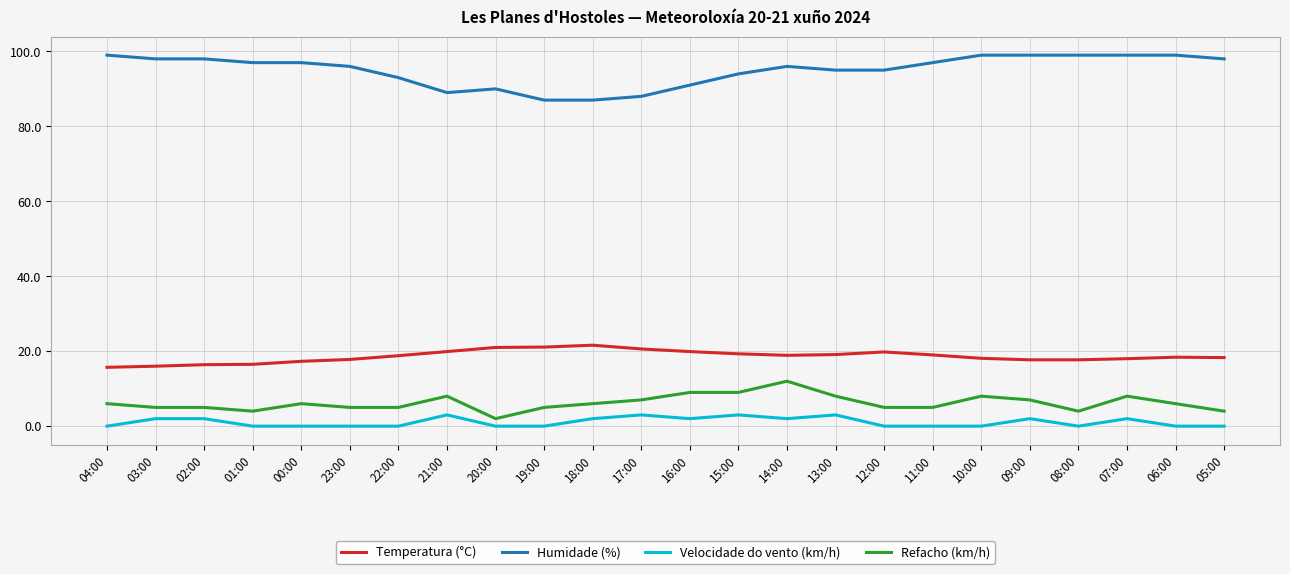

The Humidade (%) series shows 96.0 at 23:00. True or false?

True